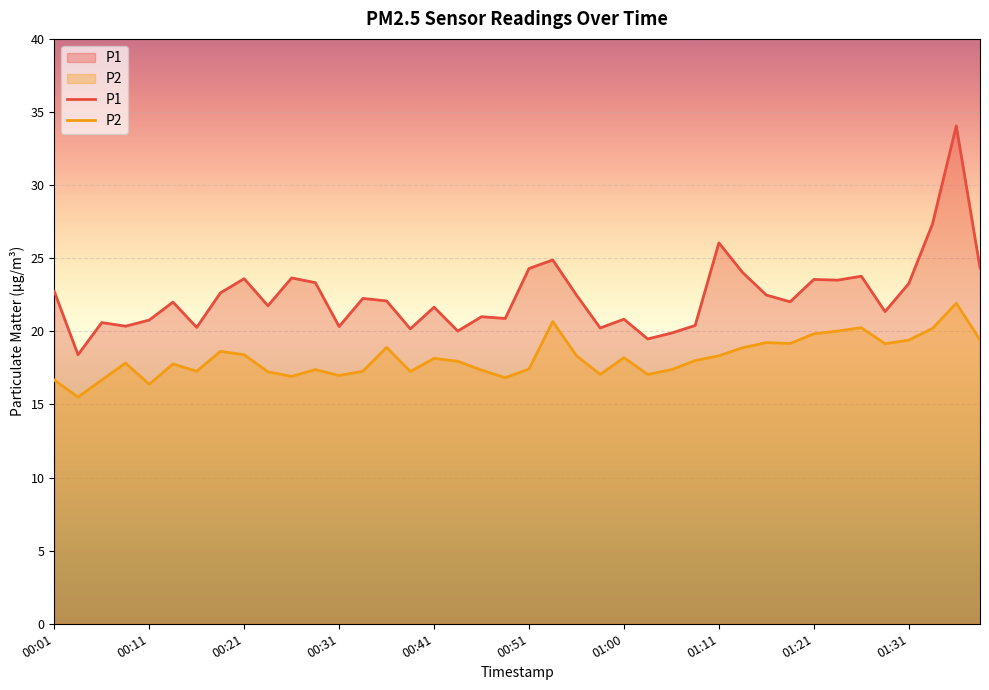

Reading right to left, extract all data points from this chart.

P1: 24.4	34.0	27.4	23.3	21.4	23.8	23.5	23.6	22.0	22.5	24.0	26.1	20.4	19.9	19.5	20.8	20.2	22.5	24.9	24.3	20.9	21.0	20.0	21.6	20.2	22.1	22.2	20.3	23.3	23.6	21.8	23.6	22.6	20.3	22.0	20.8	20.4	20.6	18.4	22.7
P2: 19.4	21.9	20.2	19.4	19.1	20.2	20.0	19.8	19.2	19.2	18.9	18.3	18.0	17.4	17.1	18.2	17.1	18.3	20.7	17.4	16.8	17.4	17.9	18.1	17.2	18.9	17.3	17.0	17.4	16.9	17.2	18.4	18.6	17.3	17.8	16.4	17.8	16.7	15.5	16.7